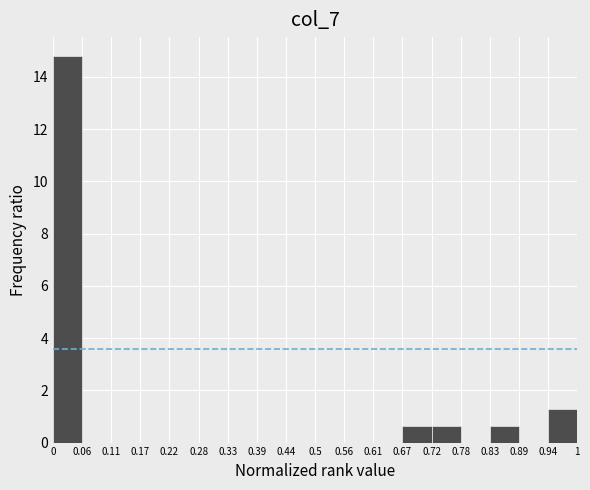

Which range on the x-axis has the tallest bar?

0 to 0.06